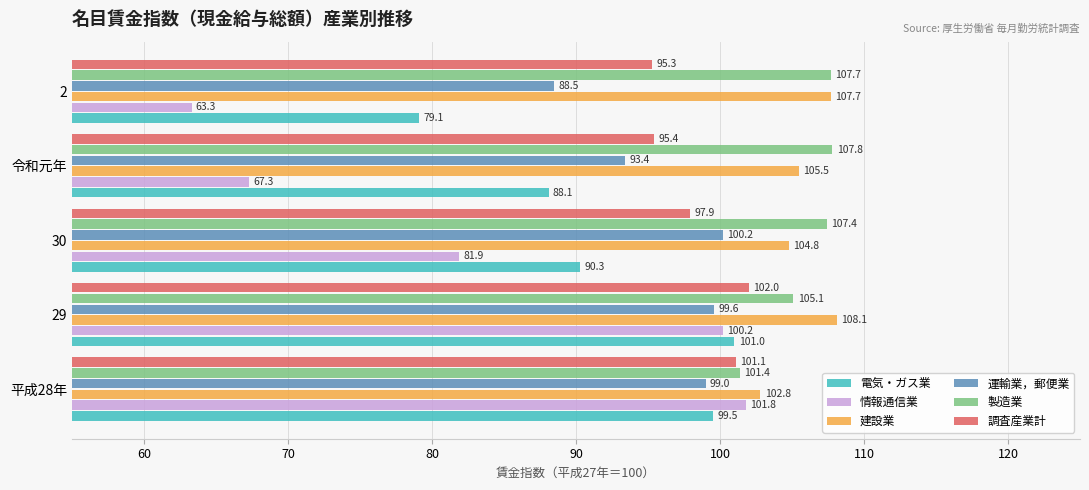

At which category is the sum across all series the highest?

29